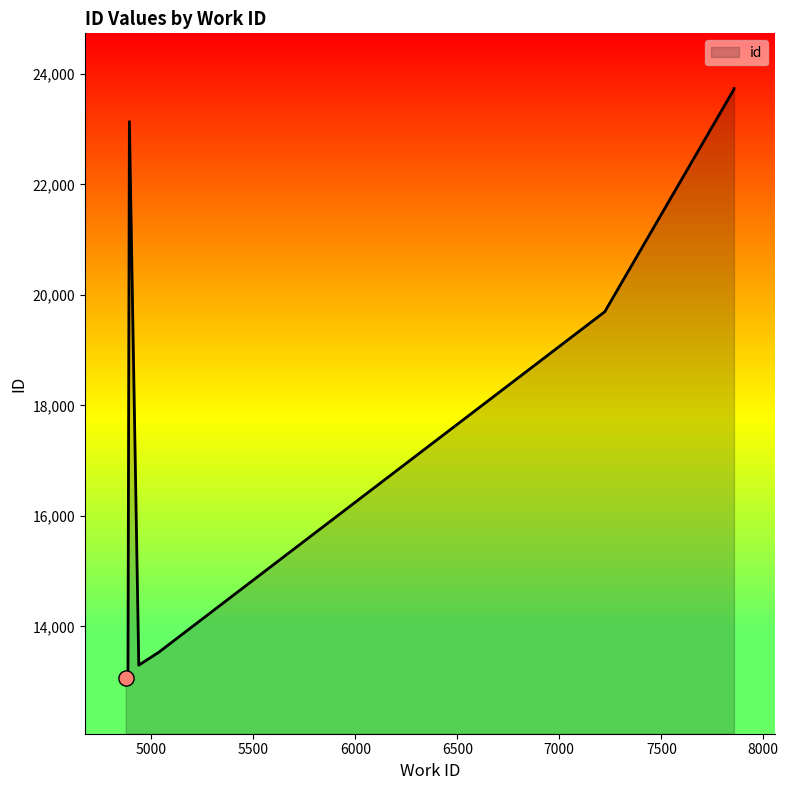

Between 4875 and 7856, which is larger?

7856